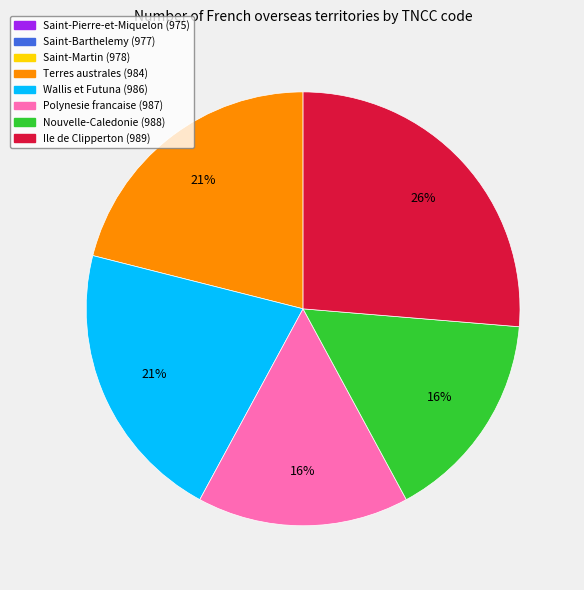

Which has a higher value, Ile de Clipperton (989) or Wallis et Futuna (986)?

Ile de Clipperton (989)